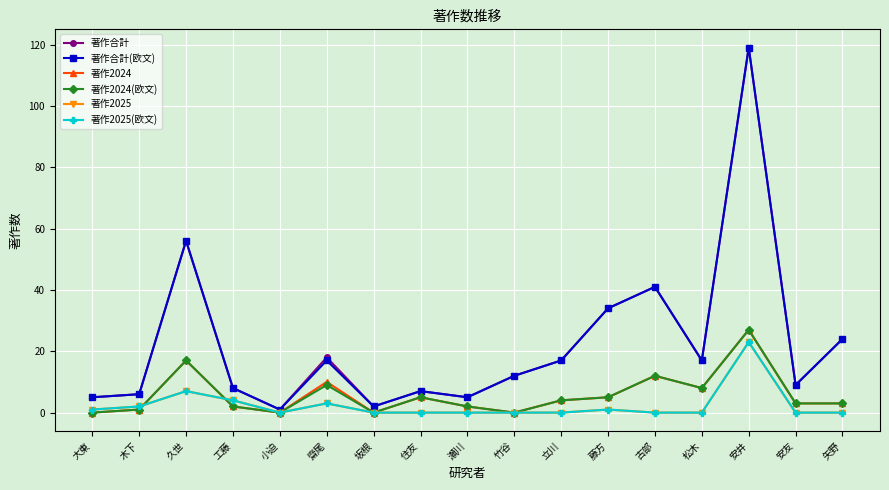

What is the difference between the 著作2024(欧文) values at 齋尾 and 松木?

1